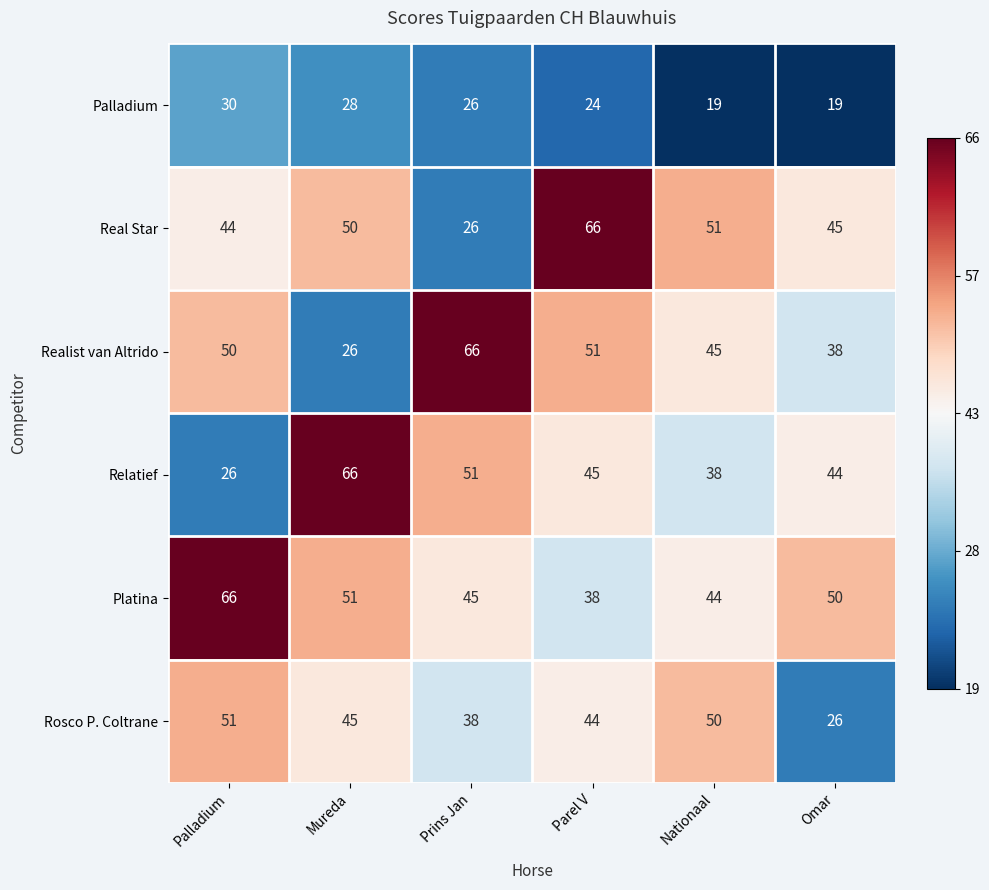

What is the average value of the Relatief series?

45